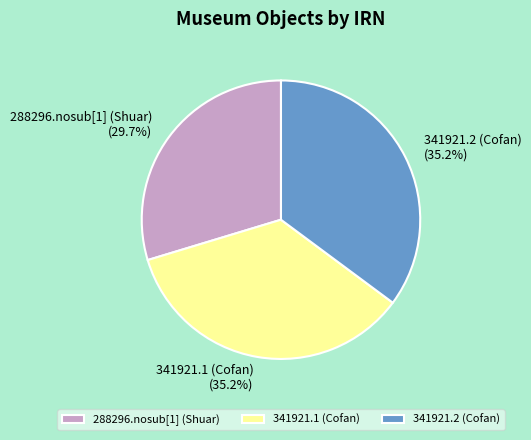

Approximately how many times larger is the value at 341921.1 (Cofan) compared to 341921.2 (Cofan)?

1.0